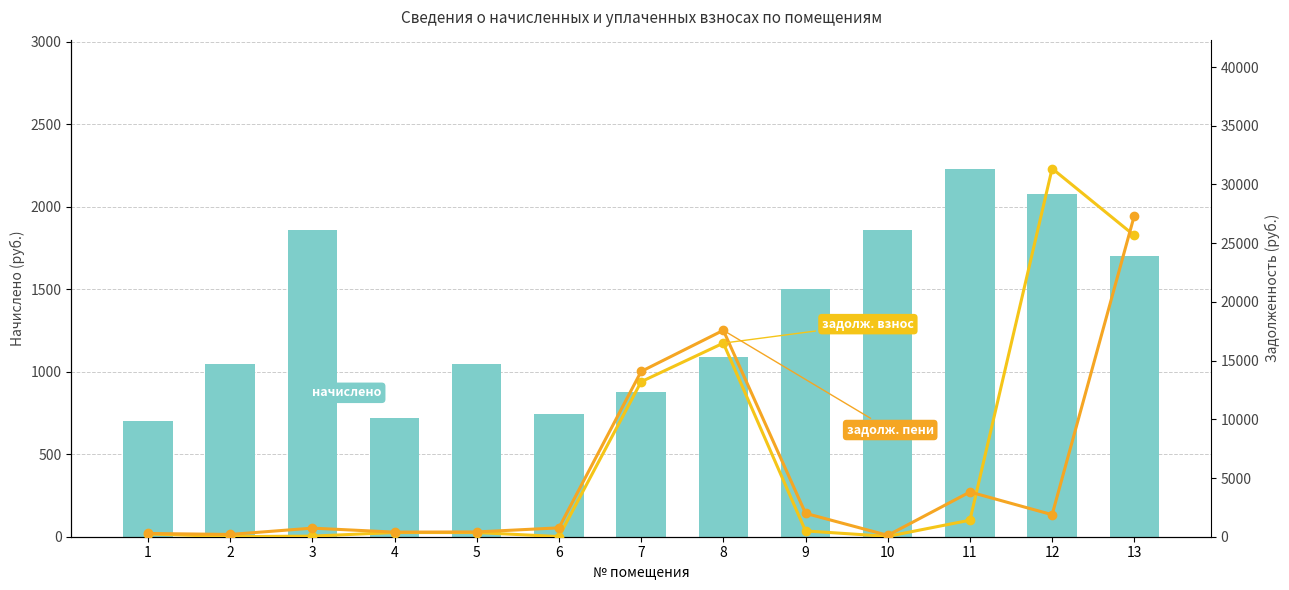

The задолженность (пени) series shows 194.9 at 10. True or false?

False